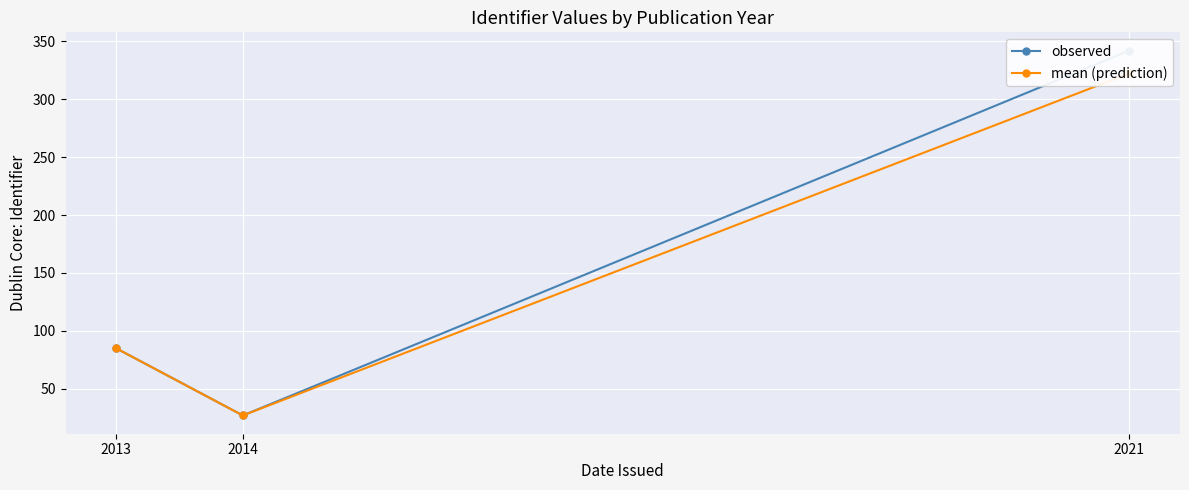

Where is mean (prediction) nearest to the value 174?

2013